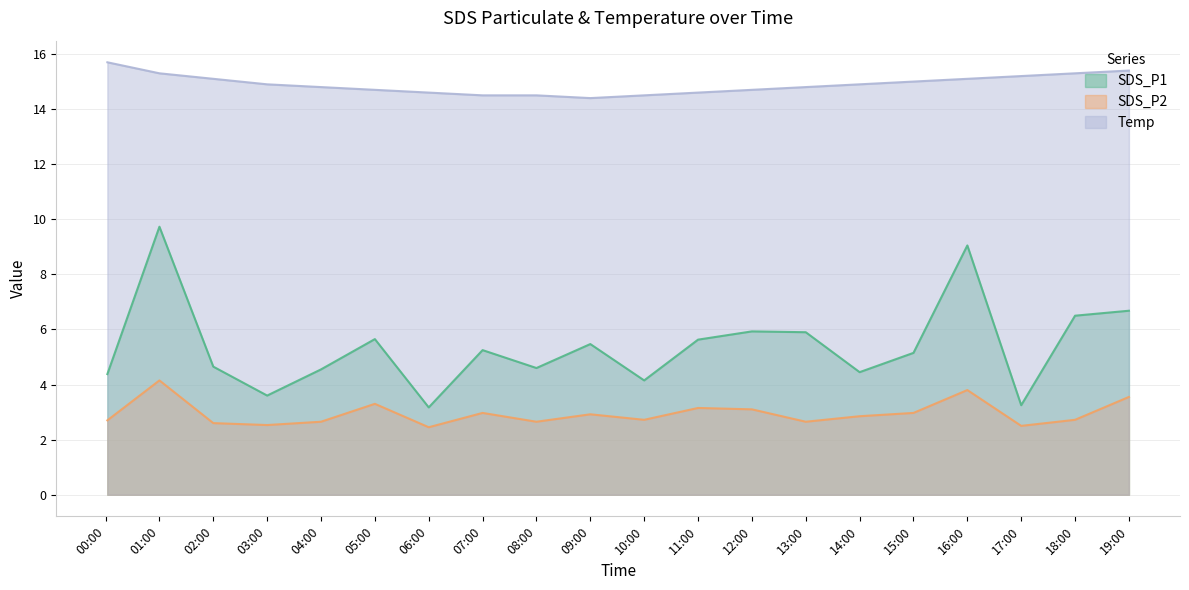

True or false: Temp has more than 0 points higher than both neighbors.

False